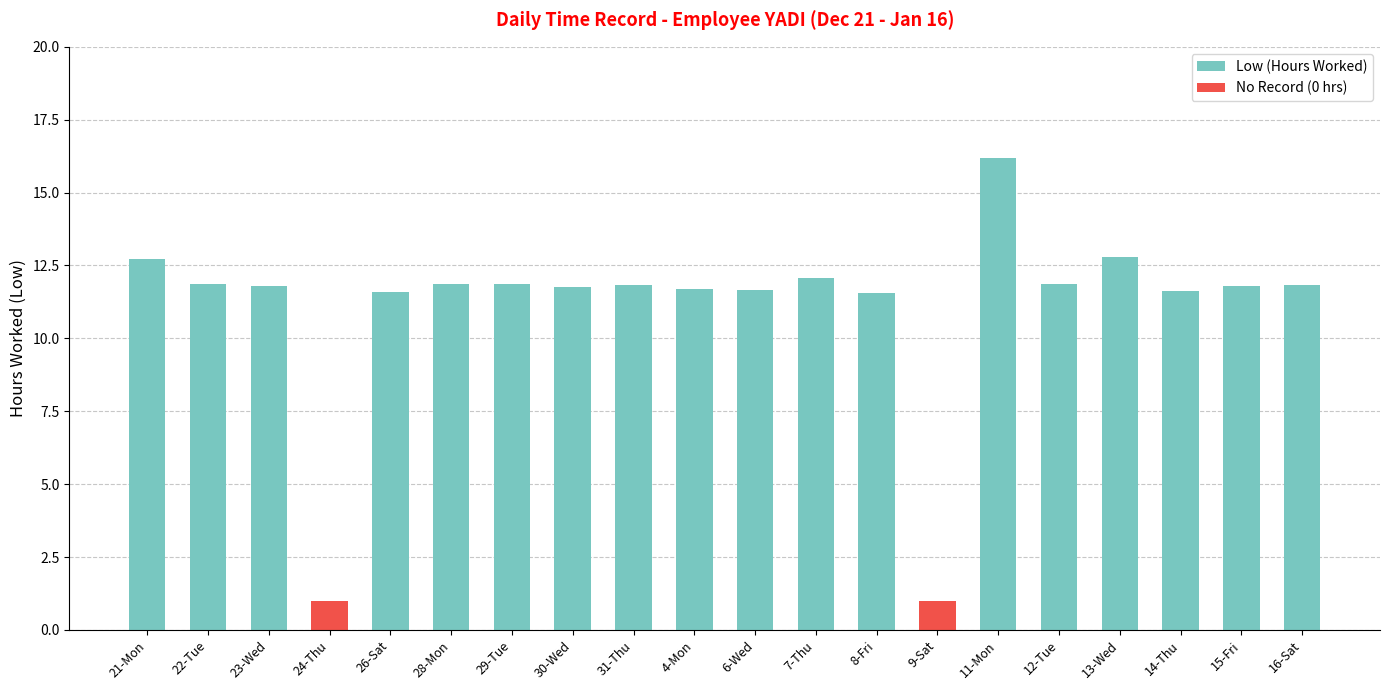

List the series in order of their peak value, highest first.

Low (Hours Worked), No Record (0 hrs)